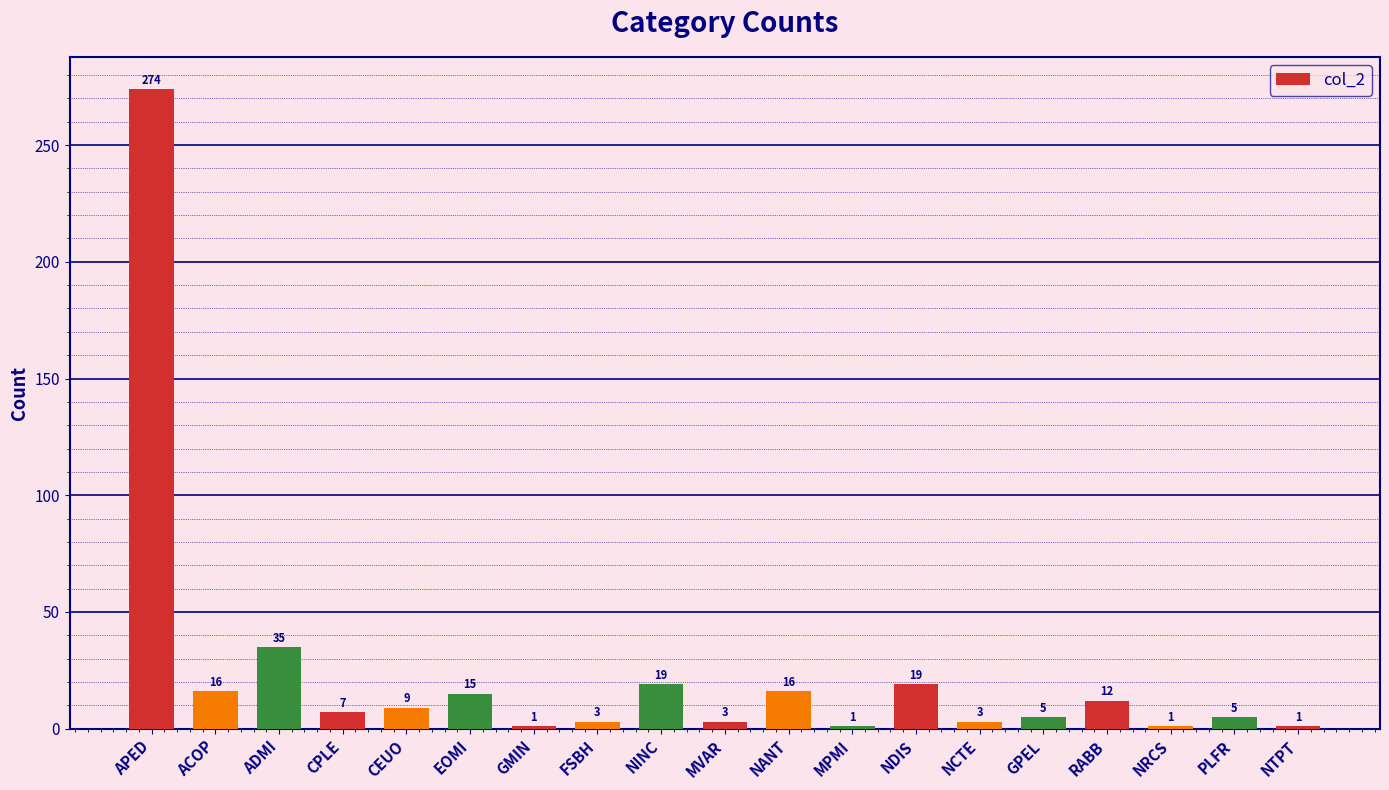

Which category has the highest value across all series?

APED